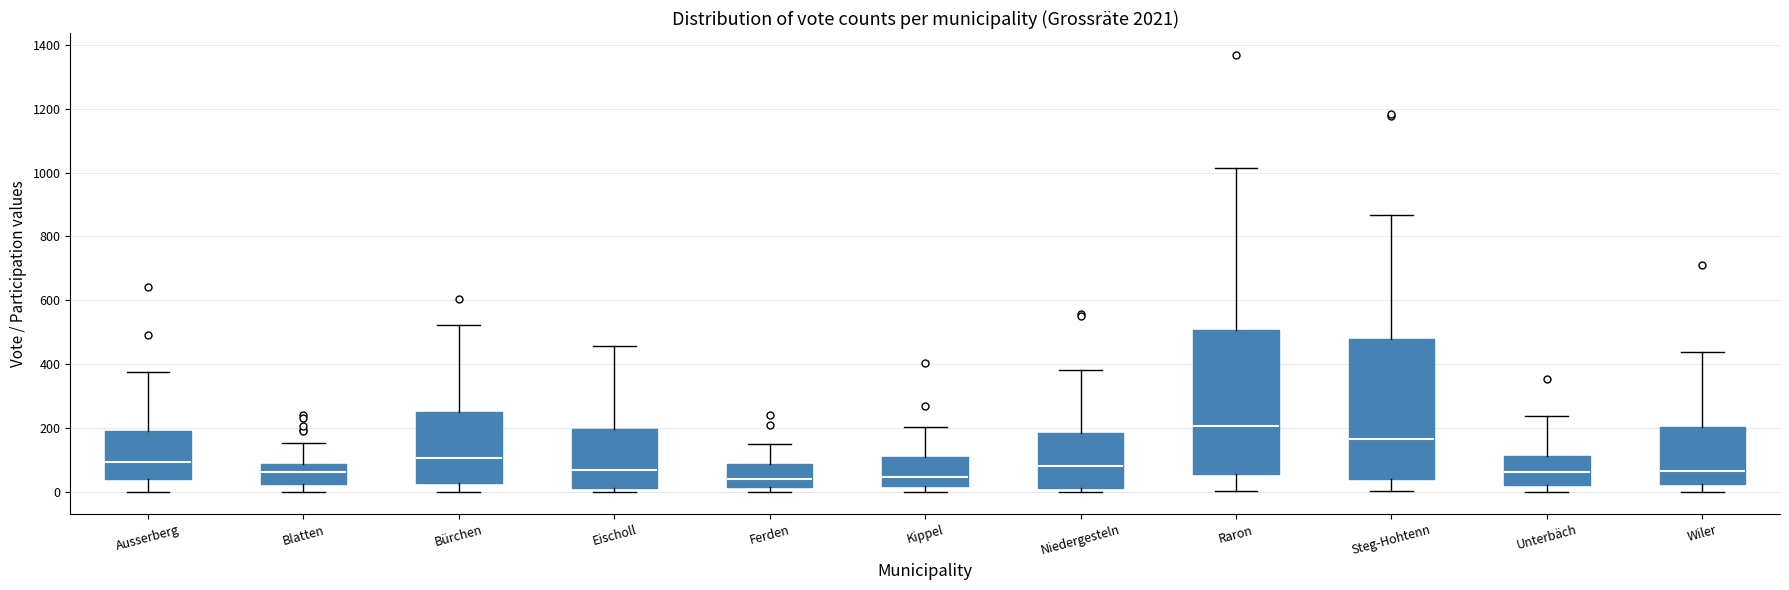

Reading left to right, transcribe this box plot: for each box, give where its median line is, the range the box spans, and where its two whiskers end, as read against the y-axis. The values are not printed on the chart, so give them approximately, as read against the axis.

Ausserberg: median 100, box 40 to 200, whiskers 0 to 380
Blatten: median 60, box 20 to 80, whiskers 0 to 160
Bürchen: median 100, box 40 to 260, whiskers 0 to 520
Eischoll: median 60, box 20 to 200, whiskers 0 to 460
Ferden: median 40, box 20 to 80, whiskers 0 to 160
Kippel: median 40, box 20 to 120, whiskers 0 to 200
Niedergesteln: median 80, box 20 to 180, whiskers 0 to 380
Raron: median 200, box 60 to 500, whiskers 0 to 1020
Steg-Hohtenn: median 160, box 40 to 480, whiskers 0 to 860
Unterbäch: median 60, box 20 to 120, whiskers 0 to 240
Wiler: median 60, box 20 to 200, whiskers 0 to 440